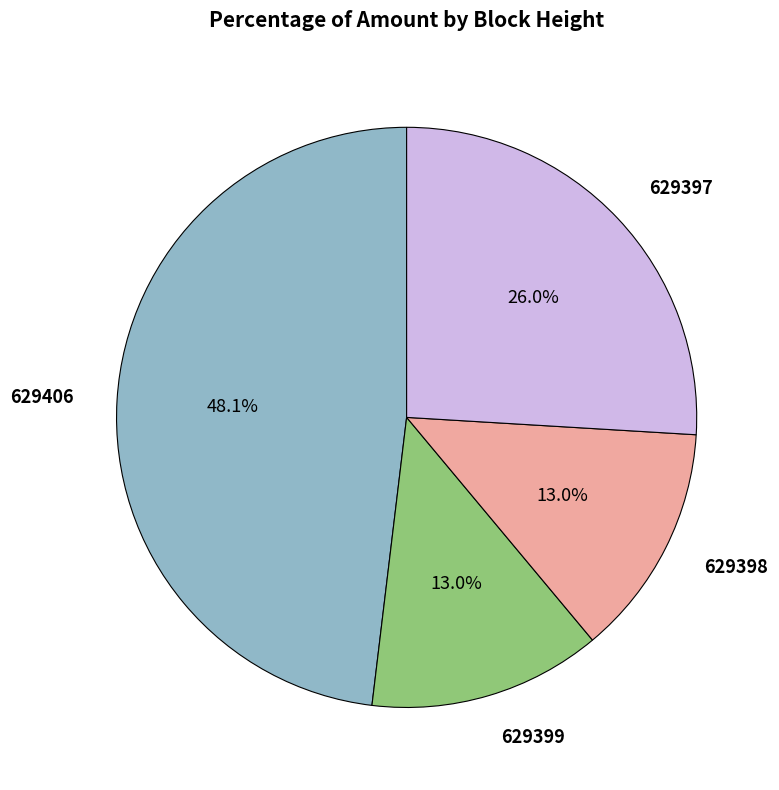

What percentage is NOT represented by 629397?

74.0%